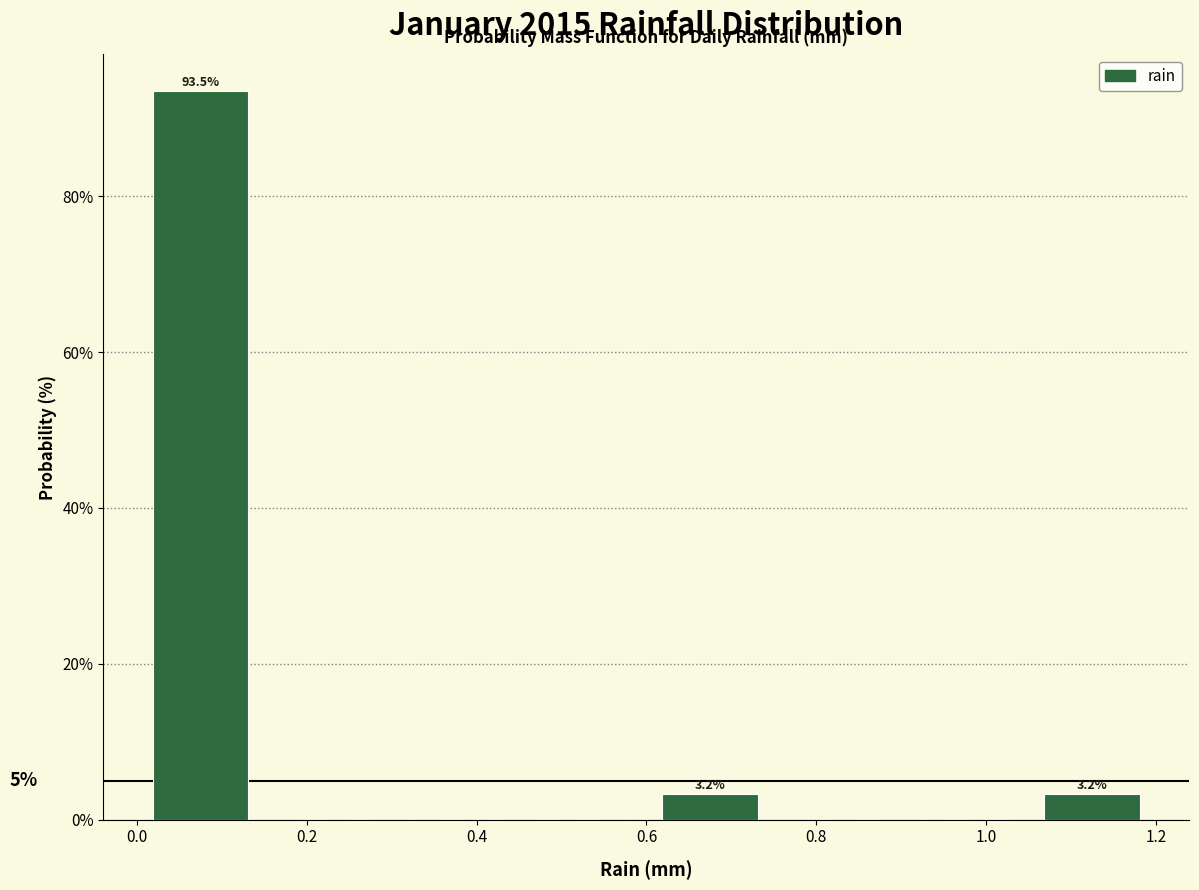

Which range on the x-axis has the tallest bar?

0.00 to 0.15